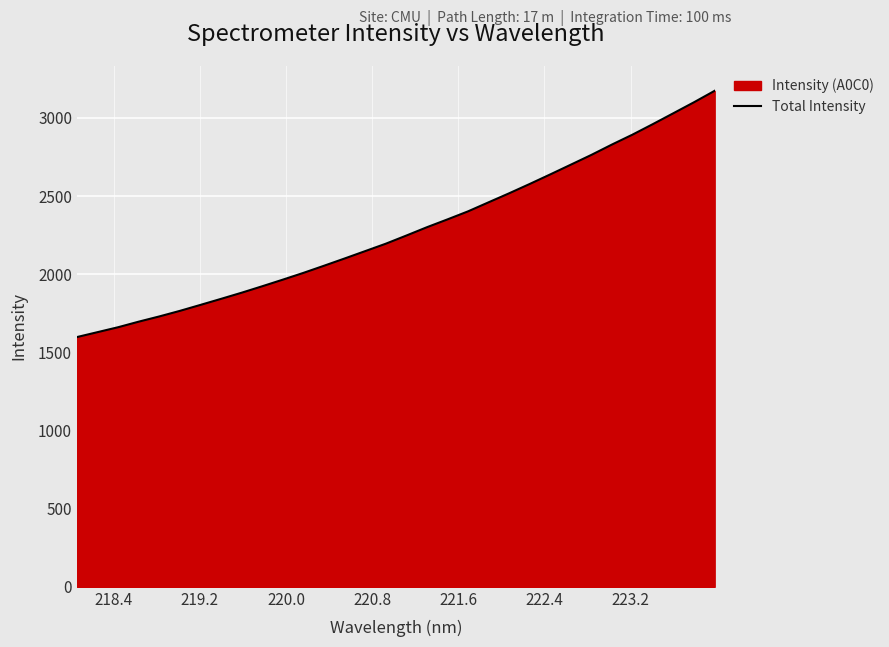

What is the greatest value displayed?

3173.1